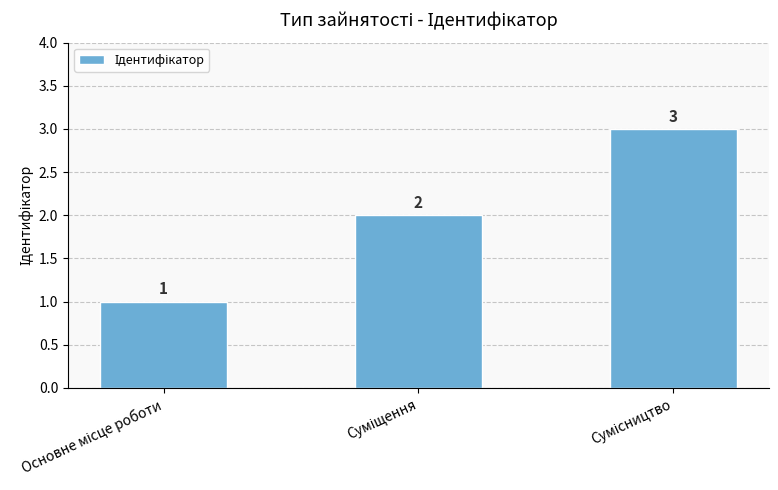

How many values are between 1 and 3?

3